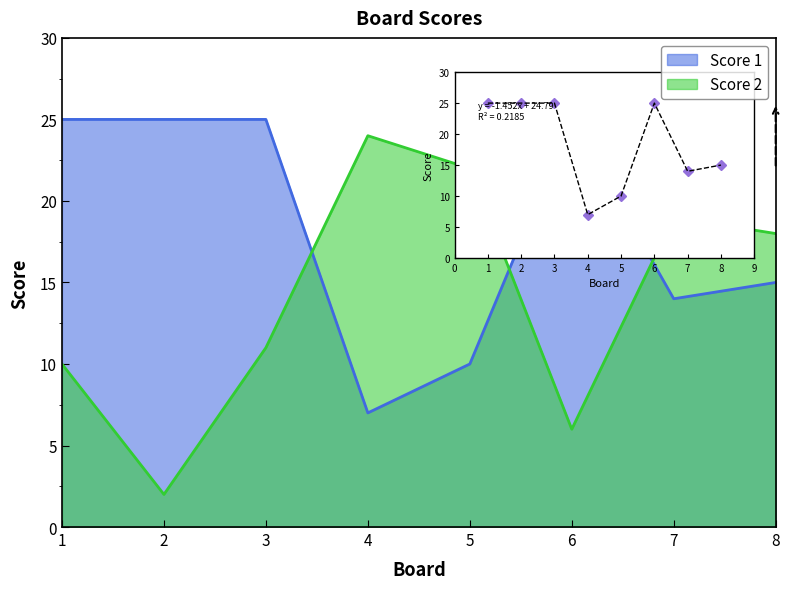

Is it true that Score 1 equals 25 at 1?

True